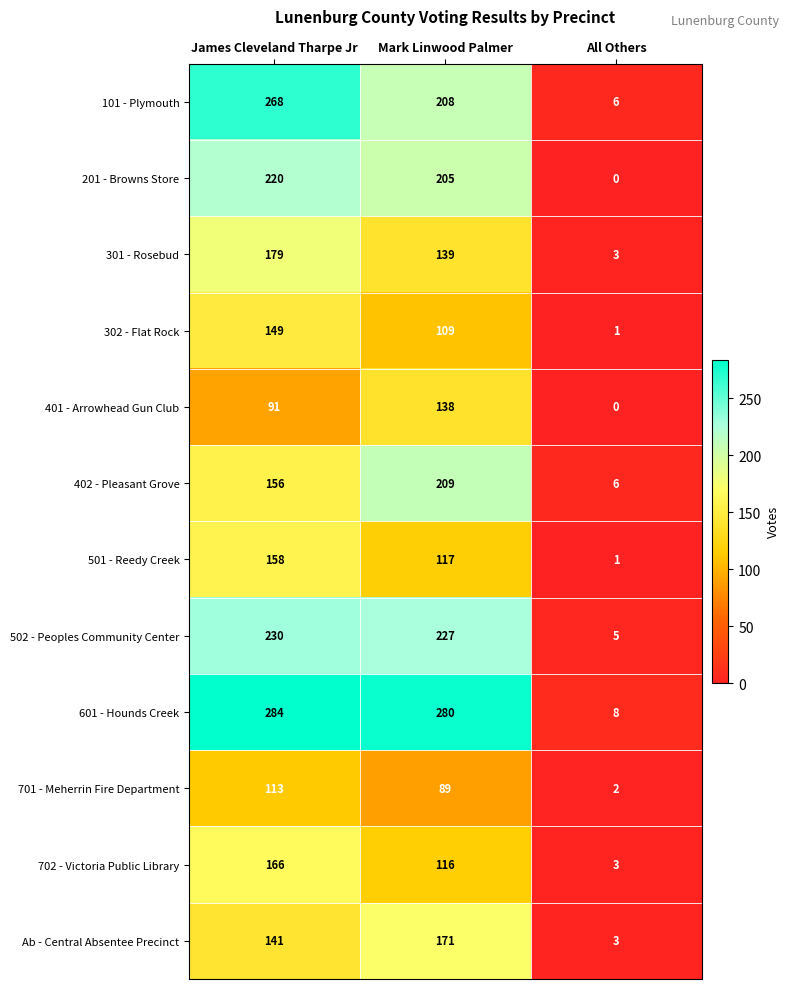

The value of 601 - Hounds Creek at Mark Linwood Palmer is 280. True or false?

True